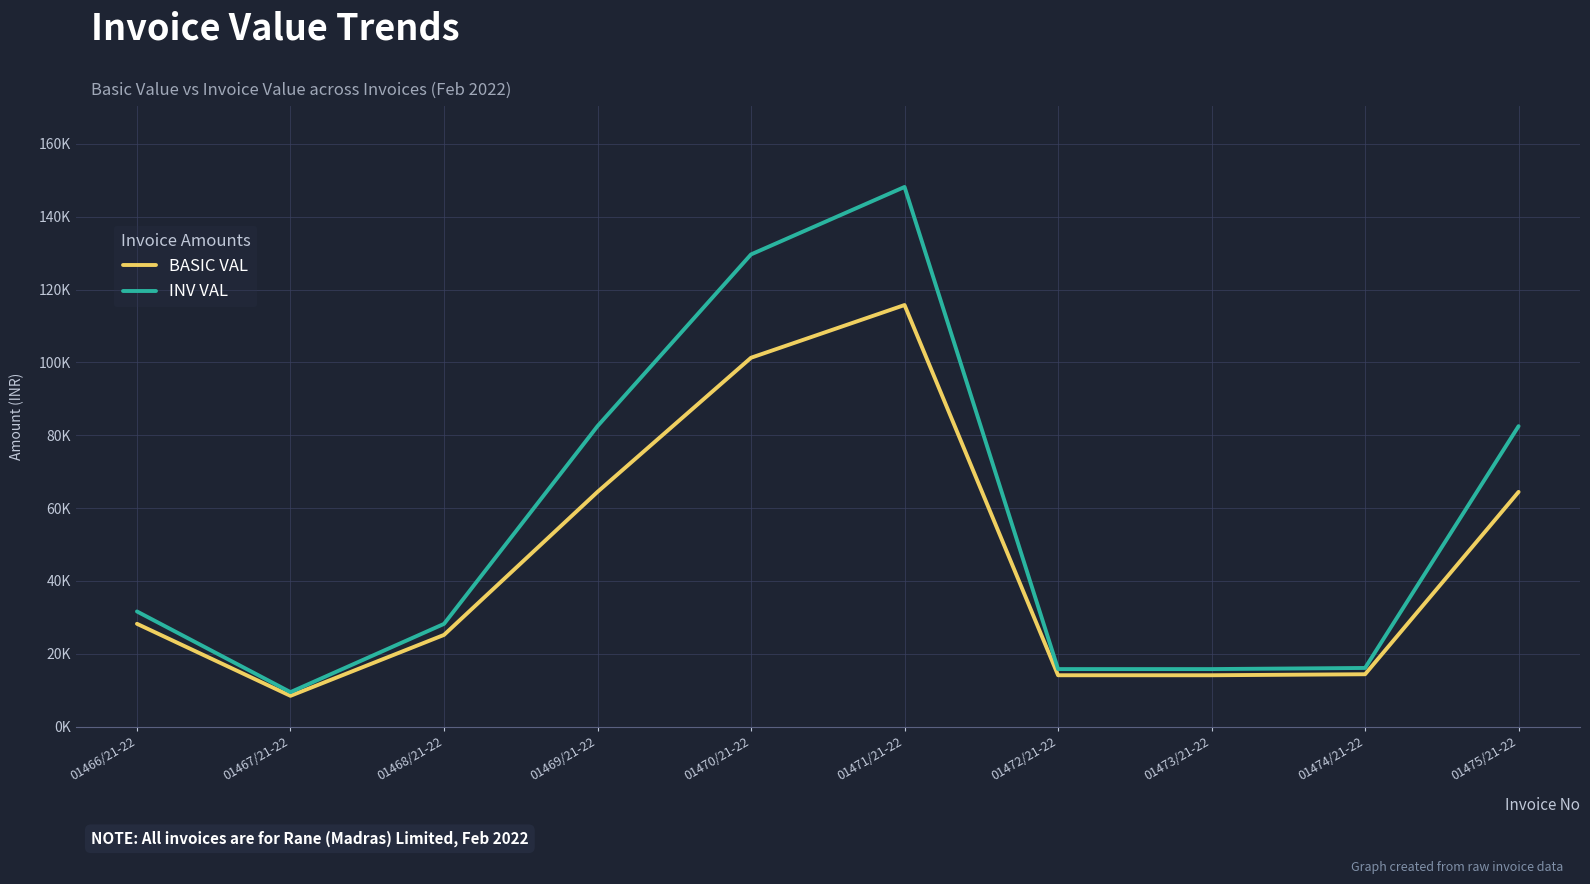

What is the greatest value displayed?

148177.9